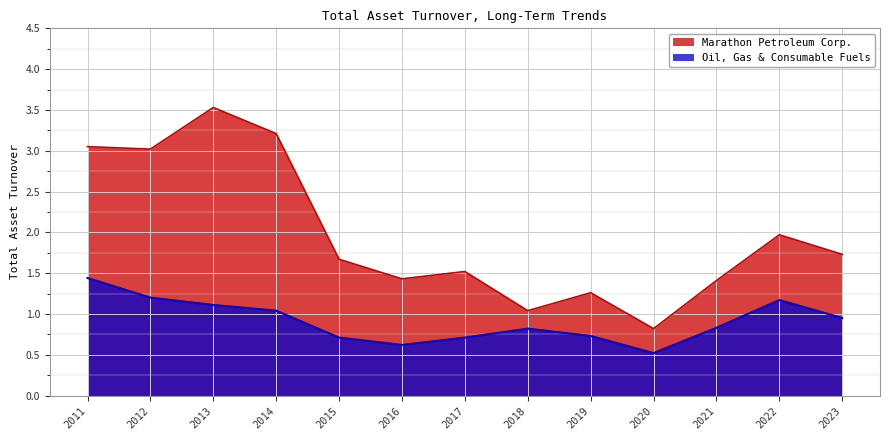

Is it true that Oil, Gas & Consumable Fuels equals 1.2 at 2017?

False